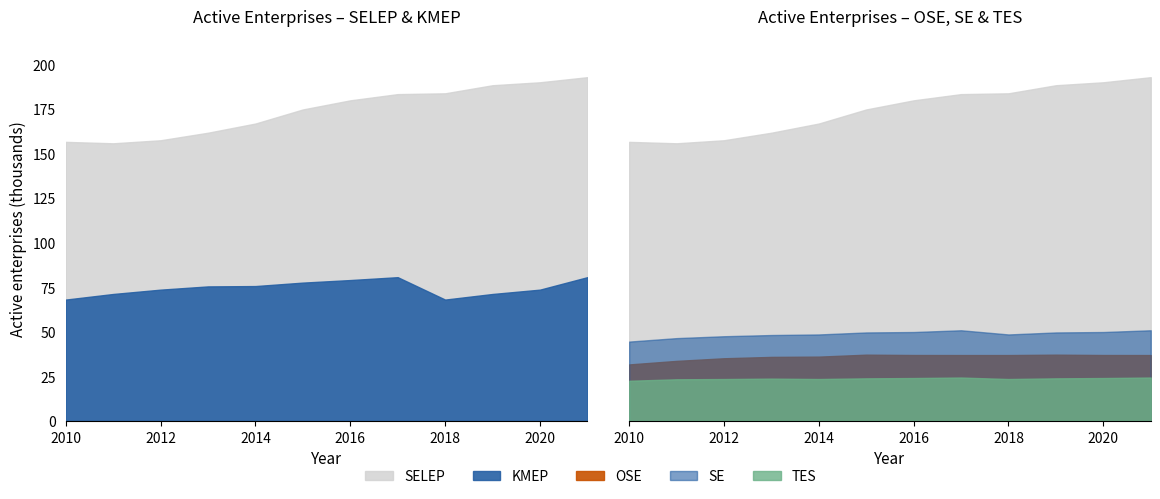

How many interior local peaks does the TES series have?

2